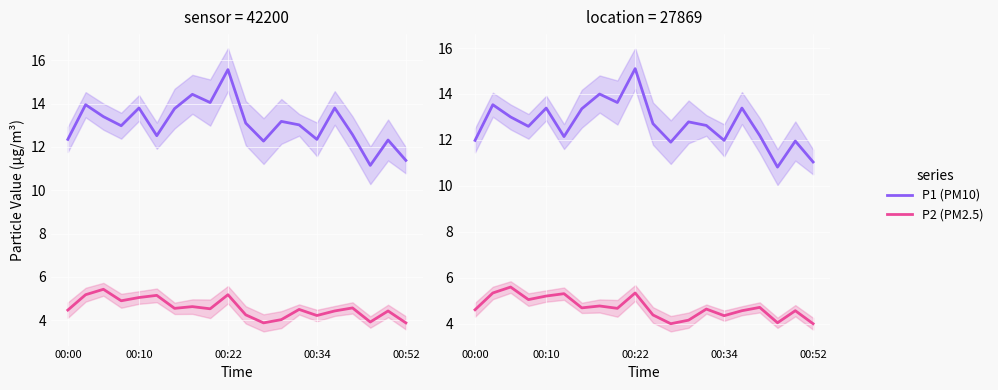

True or false: P2 (PM2.5) and P1 (PM10) intersect in this chart.

False